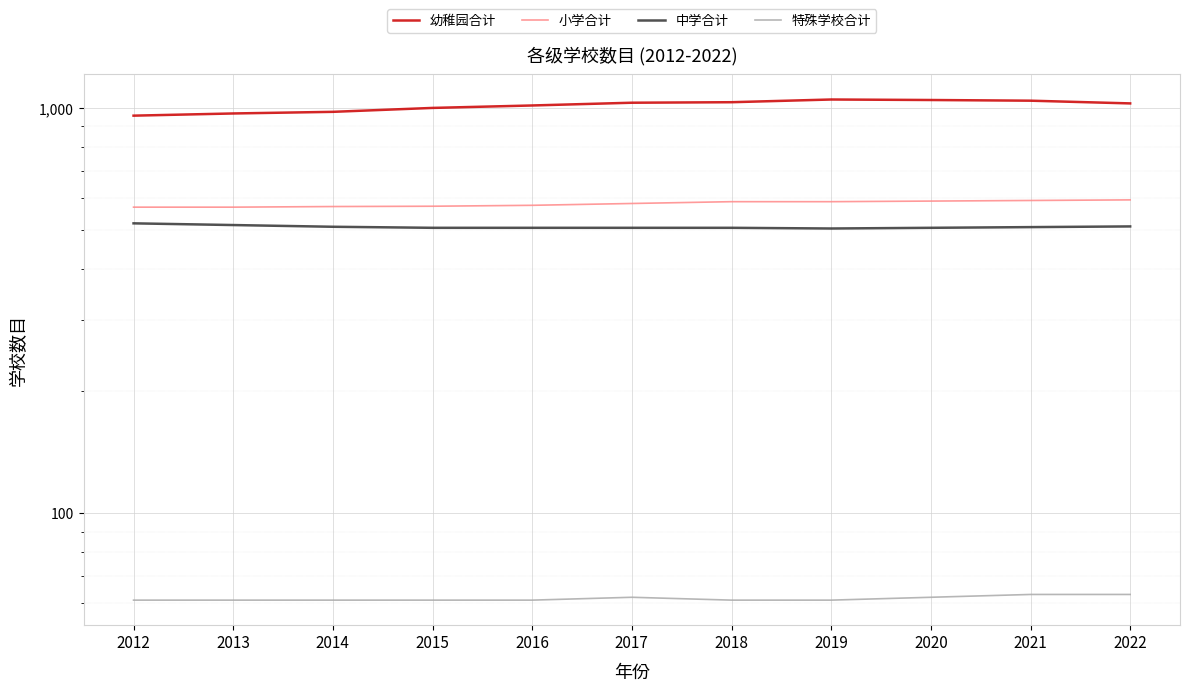

Reading right to left, extract all data points from this chart.

幼稚园合计: 1026	1042	1046	1049	1033	1030	1014	1000	978	969	957
小学合计: 593	591	589	587	587	581	575	572	571	569	569
中学合计: 510	508	506	504	506	506	506	506	509	514	519
特殊学校合计: 63	63	62	61	61	62	61	61	61	61	61